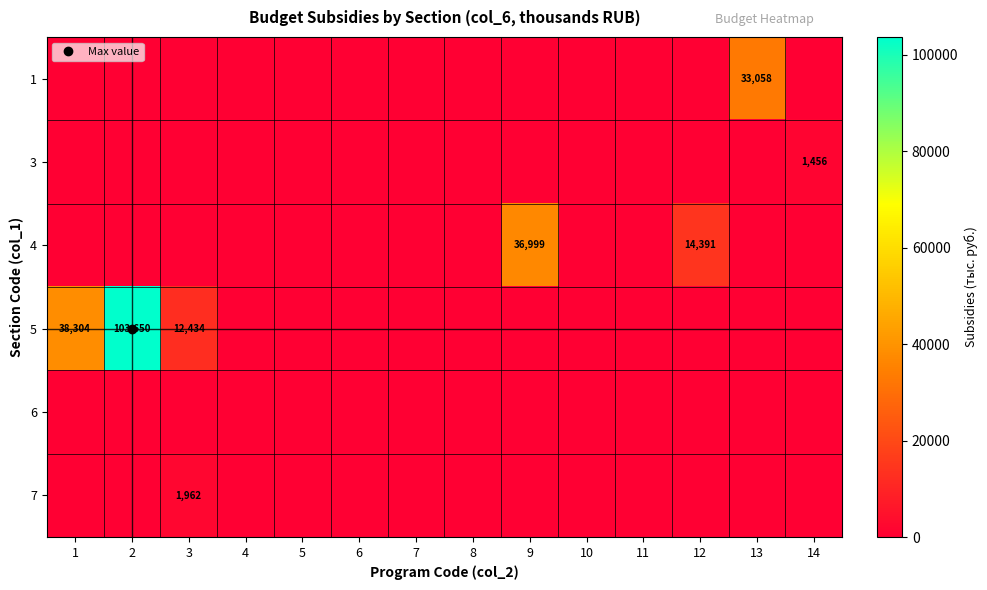

List the series in order of their peak value, highest first.

5, 4, 1, 7, 3, 6